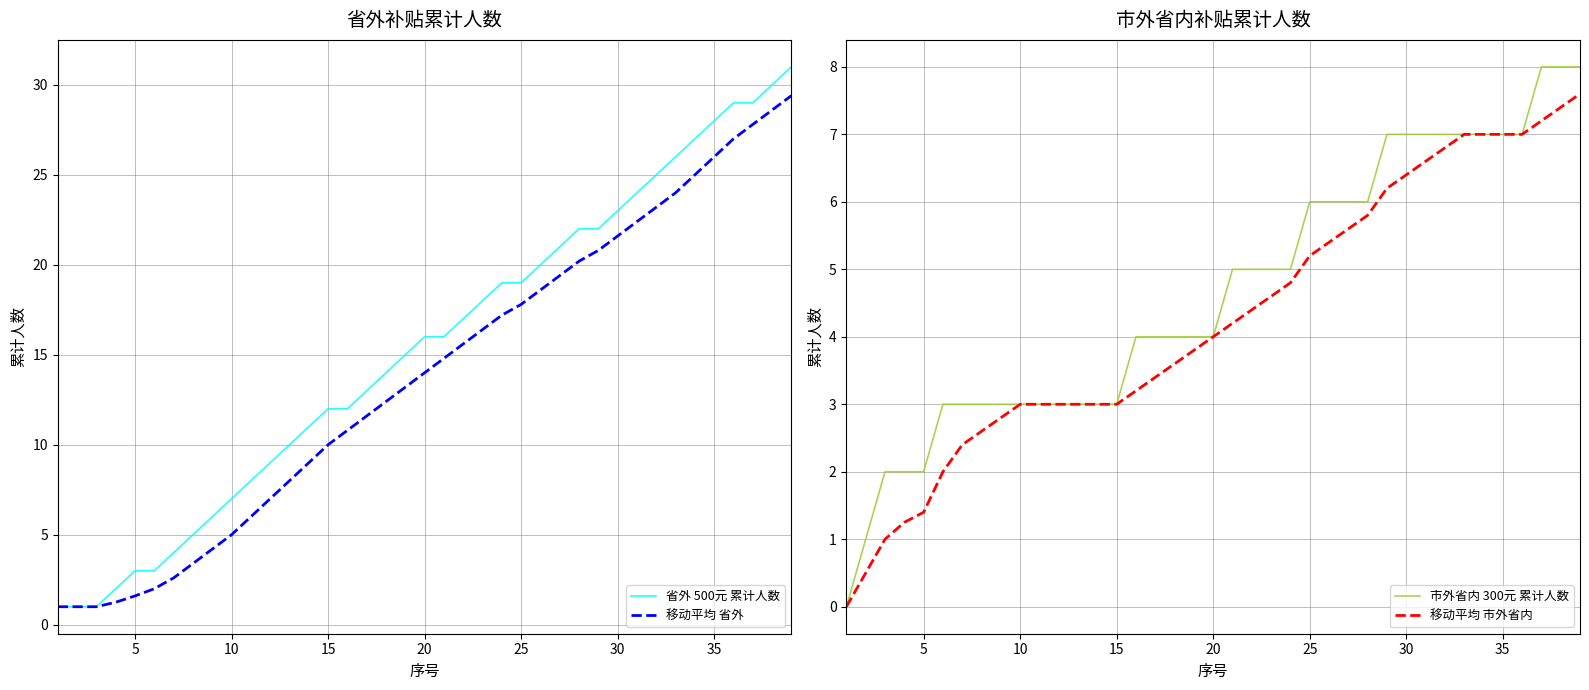

What is the lowest value of the 省外 500元 累计人数 series?

1.0